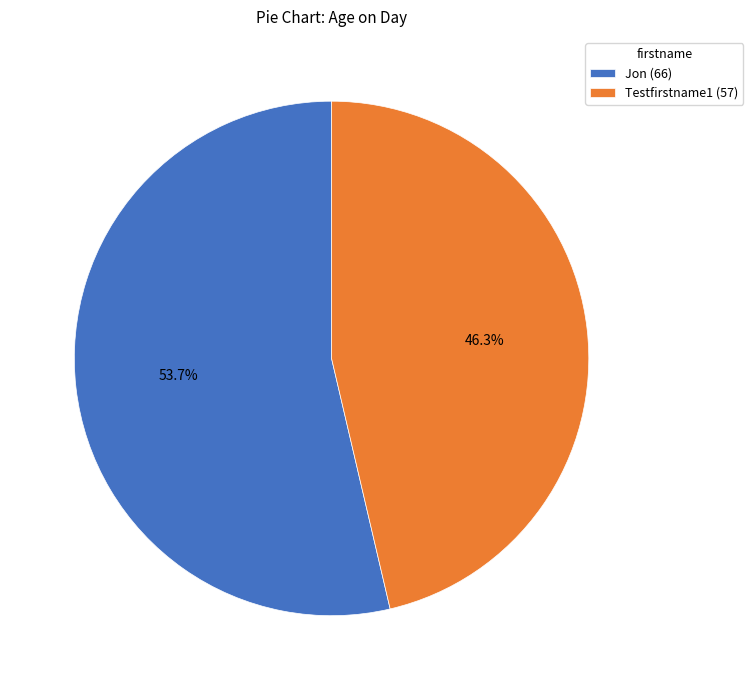

Between Jon and Testfirstname1, which is larger?

Jon